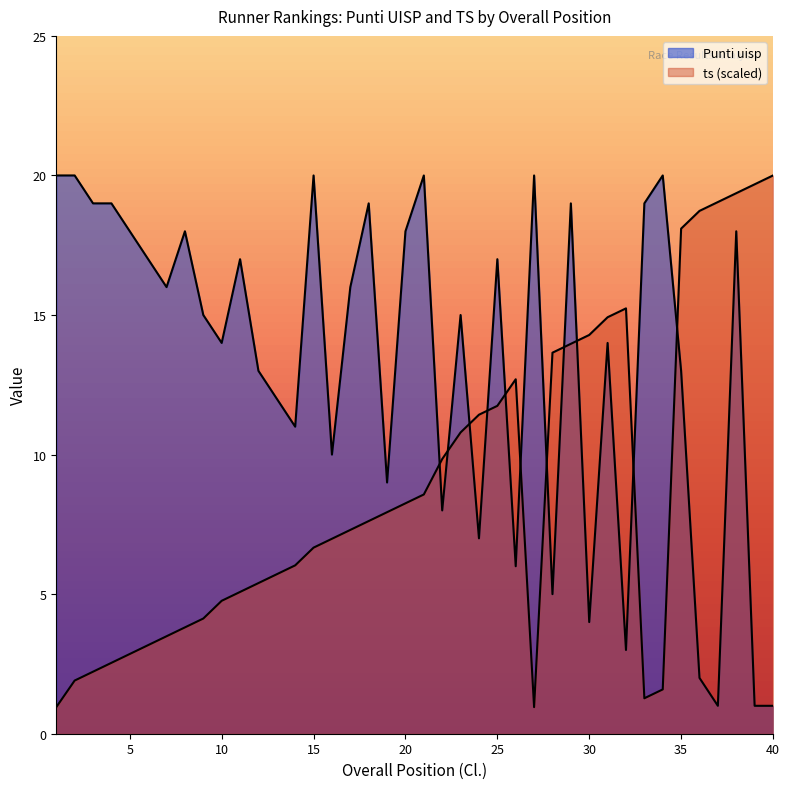

Rank the categories by Punti uisp value from lowest to highest.

37, 39, 40, 36, 32, 30, 28, 26, 24, 22, 19, 16, 14, 13, 12, 35, 10, 31, 9, 23, 7, 17, 6, 11, 25, 5, 8, 20, 38, 3, 4, 18, 29, 33, 1, 2, 15, 21, 27, 34